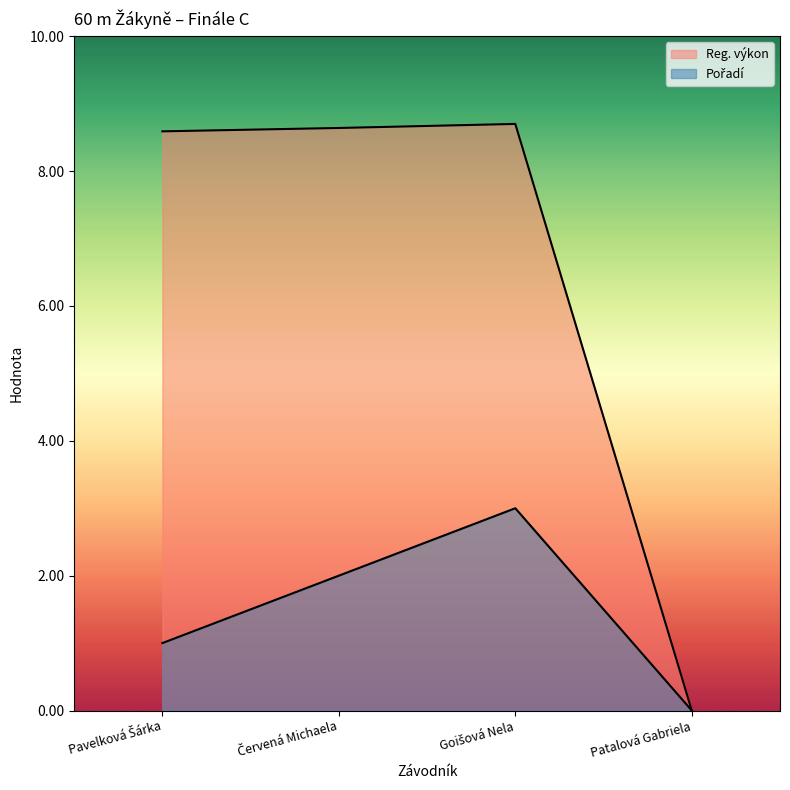

What is the label of the 2nd point from the left?

Červená Michaela